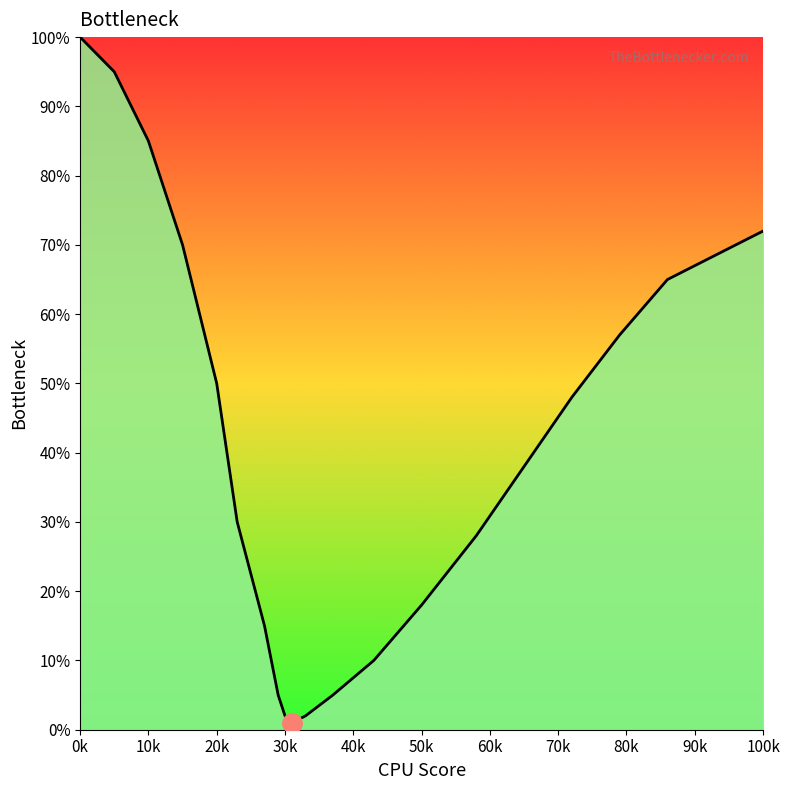

What is the difference between the maximum and minimum values?

99